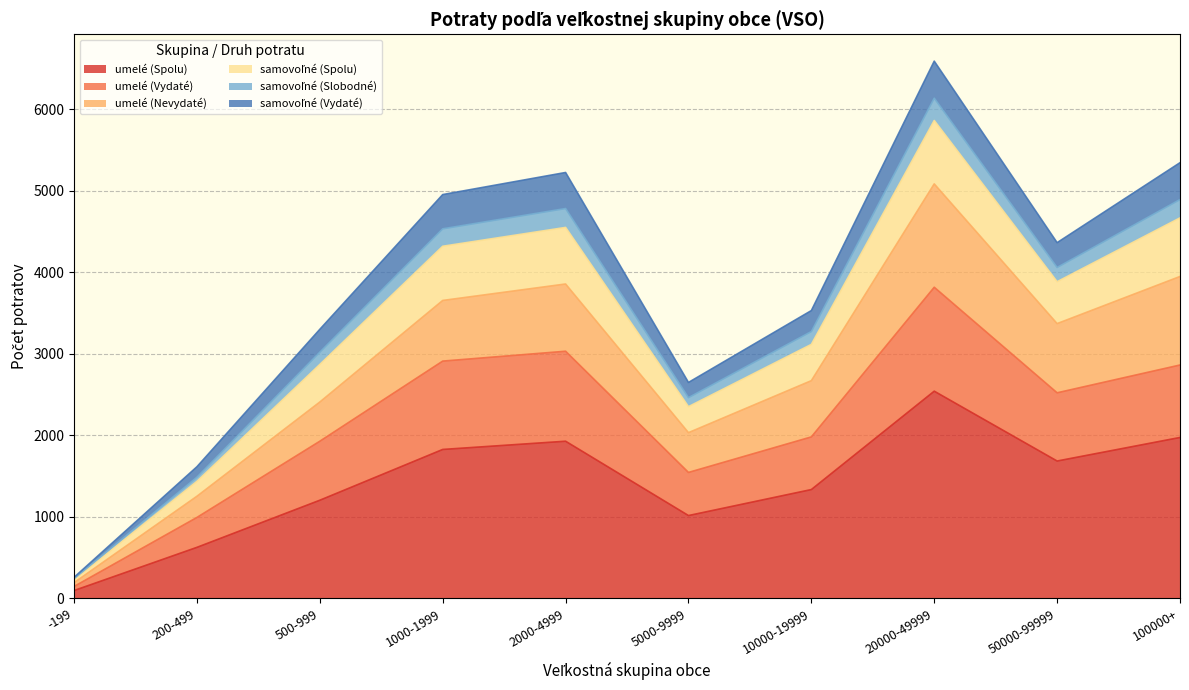

At which category is the sum across all series the highest?

20000-49999